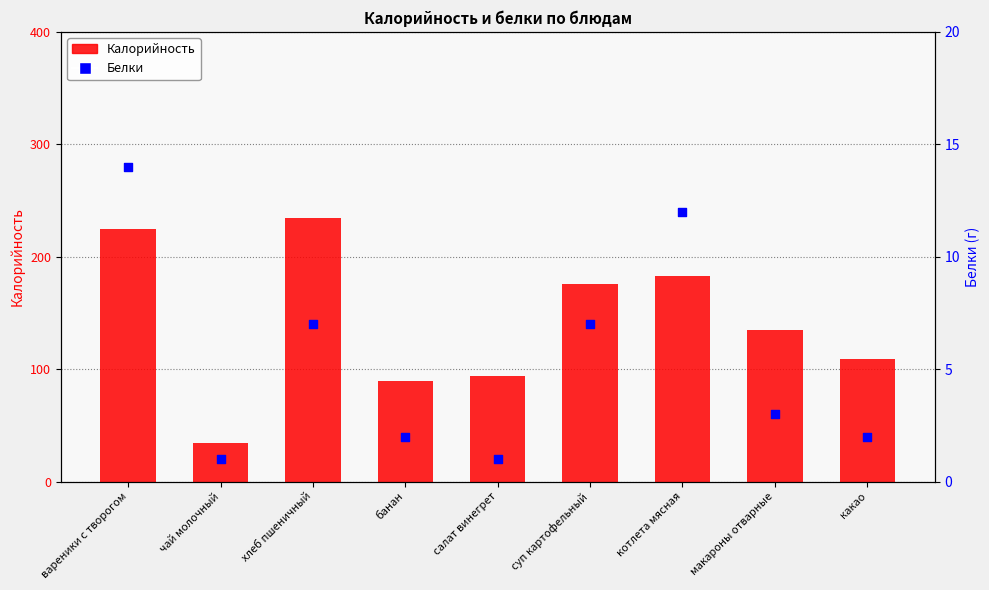

What is the total value across all series at макароны отварные?

138